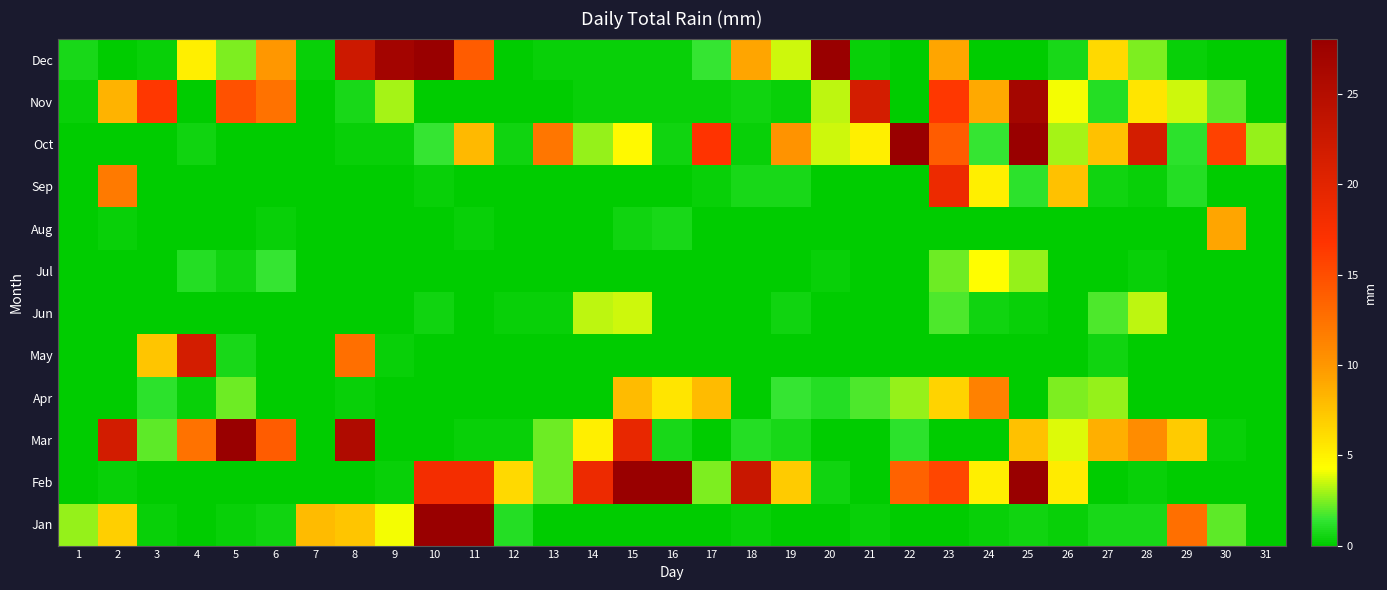

Reading right to left, extract all data points from this chart.

Jan: 31=0.0	30=2.0	29=12.7	28=0.8	27=0.8	26=0.2	25=0.5	24=0.2	23=0.0	22=0.0	21=0.2	20=0.0	19=0.0	18=0.2	17=0.0	16=0.0	15=0.0	14=0.0	13=0.0	12=1.0	11=47.8	10=32.3	9=4.1	8=7.4	7=7.9	6=0.5	5=0.2	4=0.0	3=0.2	2=6.9	1=2.8
Feb: 31=0.0	30=0.0	29=0.0	28=0.2	27=0.0	26=5.3	25=43.7	24=5.1	23=15.5	22=13.5	21=0.0	20=0.5	19=7.1	18=22.9	17=2.5	16=47.8	15=31.0	14=18.8	13=2.3	12=6.3	11=18.0	10=18.0	9=0.2	8=0.0	7=0.0	6=0.0	5=0.0	4=0.0	3=0.0	2=0.2	1=0.0
Mar: 31=0.0	30=0.2	29=7.1	28=10.7	27=8.6	26=3.8	25=7.6	24=0.0	23=0.0	22=1.3	21=0.0	20=0.0	19=0.8	18=1.0	17=0.0	16=0.8	15=19.3	14=5.1	13=2.3	12=0.2	11=0.2	10=0.0	9=0.0	8=25.6	7=0.0	6=14.0	5=31.2	4=12.4	3=2.0	2=21.8	1=0.0
Apr: 31=0.0	30=0.0	29=0.0	28=0.0	27=2.8	26=2.5	25=0.0	24=11.4	23=6.6	22=2.8	21=1.8	20=1.0	19=1.5	18=0.0	17=7.9	16=5.6	15=7.9	14=0.0	13=0.0	12=0.0	11=0.0	10=0.0	9=0.0	8=0.2	7=0.0	6=0.0	5=2.3	4=0.2	3=1.3	2=0.0	1=0.0
May: 31=0.0	30=0.0	29=0.0	28=0.0	27=0.5	26=0.0	25=0.0	24=0.0	23=0.0	22=0.0	21=0.0	20=0.0	19=0.0	18=0.0	17=0.0	16=0.0	15=0.0	14=0.0	13=0.0	12=0.0	11=0.0	10=0.0	9=0.2	8=12.7	7=0.0	6=0.0	5=0.8	4=21.6	3=7.4	2=0.0	1=0.0
Jun: 31=0.0	30=0.0	29=0.0	28=3.3	27=1.8	26=0.0	25=0.2	24=0.5	23=1.8	22=0.0	21=0.0	20=0.0	19=0.5	18=0.0	17=0.0	16=0.0	15=3.6	14=3.3	13=0.2	12=0.2	11=0.0	10=0.5	9=0.0	8=0.0	7=0.0	6=0.0	5=0.0	4=0.0	3=0.0	2=0.0	1=0.0
Jul: 31=0.0	30=0.0	29=0.0	28=0.2	27=0.0	26=0.0	25=2.8	24=4.3	23=2.3	22=0.0	21=0.0	20=0.2	19=0.0	18=0.0	17=0.0	16=0.0	15=0.0	14=0.0	13=0.0	12=0.0	11=0.0	10=0.0	9=0.0	8=0.0	7=0.0	6=1.5	5=0.5	4=1.0	3=0.0	2=0.0	1=0.0
Aug: 31=0.0	30=9.1	29=0.0	28=0.0	27=0.0	26=0.0	25=0.0	24=0.0	23=0.0	22=0.0	21=0.0	20=0.0	19=0.0	18=0.0	17=0.0	16=0.8	15=0.5	14=0.0	13=0.0	12=0.0	11=0.2	10=0.0	9=0.0	8=0.0	7=0.0	6=0.2	5=0.0	4=0.0	3=0.0	2=0.2	1=0.0
Sep: 31=0.0	30=0.0	29=1.0	28=0.2	27=0.5	26=7.6	25=1.3	24=5.1	23=18.8	22=0.0	21=0.0	20=0.0	19=0.8	18=0.8	17=0.2	16=0.0	15=0.0	14=0.0	13=0.0	12=0.0	11=0.0	10=0.2	9=0.0	8=0.0	7=0.0	6=0.0	5=0.0	4=0.0	3=0.0	2=11.9	1=0.0
Oct: 31=2.8	30=15.8	29=1.3	28=21.6	27=7.6	26=3.0	25=45.7	24=1.5	23=14.0	22=35.8	21=5.1	20=3.6	19=10.2	18=0.2	17=16.8	16=0.5	15=4.6	14=2.8	13=12.2	12=0.5	11=8.1	10=1.5	9=0.2	8=0.2	7=0.0	6=0.0	5=0.0	4=0.5	3=0.0	2=0.0	1=0.0
Nov: 31=0.0	30=2.0	29=3.6	28=5.6	27=1.0	26=4.1	25=26.7	24=8.9	23=16.5	22=0.0	21=21.6	20=3.3	19=0.2	18=0.5	17=0.2	16=0.2	15=0.2	14=0.2	13=0.0	12=0.0	11=0.0	10=0.0	9=3.0	8=0.8	7=0.0	6=12.4	5=14.7	4=0.0	3=16.5	2=8.4	1=0.2
Dec: 31=0.0	30=0.0	29=0.2	28=2.5	27=6.3	26=0.8	25=0.0	24=0.0	23=9.1	22=0.0	21=0.2	20=29.0	19=3.6	18=9.1	17=1.5	16=0.2	15=0.2	14=0.2	13=0.2	12=0.0	11=14.0	10=49.0	9=26.9	8=22.4	7=0.2	6=9.9	5=2.5	4=5.1	3=0.2	2=0.0	1=0.8